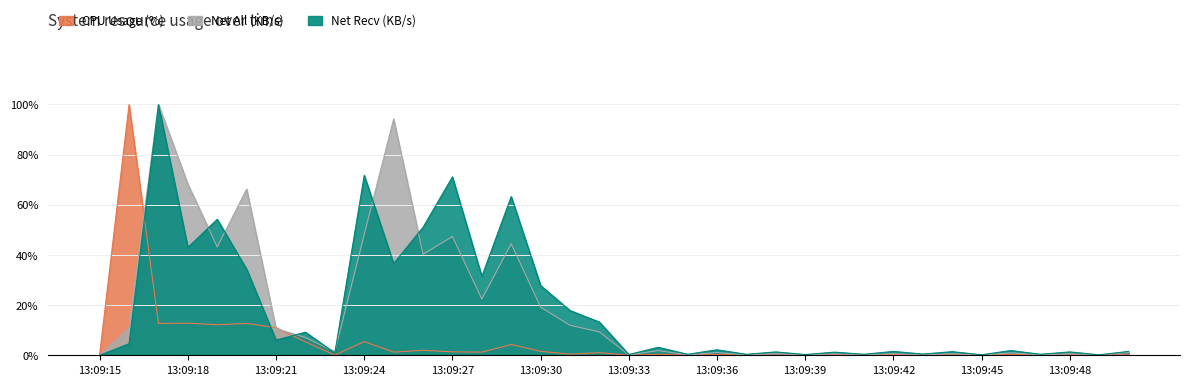

At which label is Net All (KB/s) closest to 0?

13:09:15